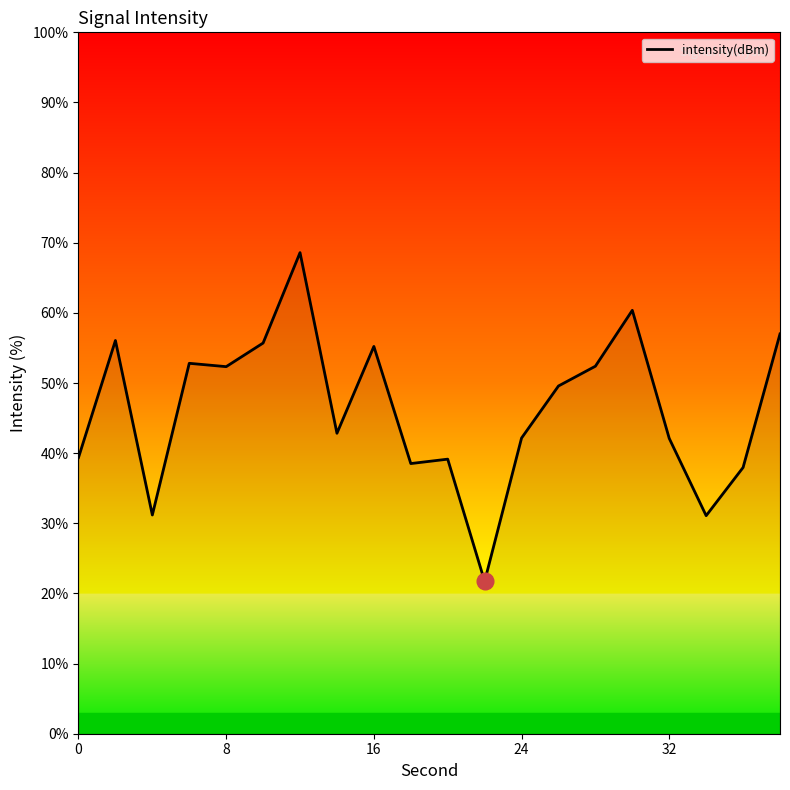

What is the difference between the maximum and minimum values?

46.9